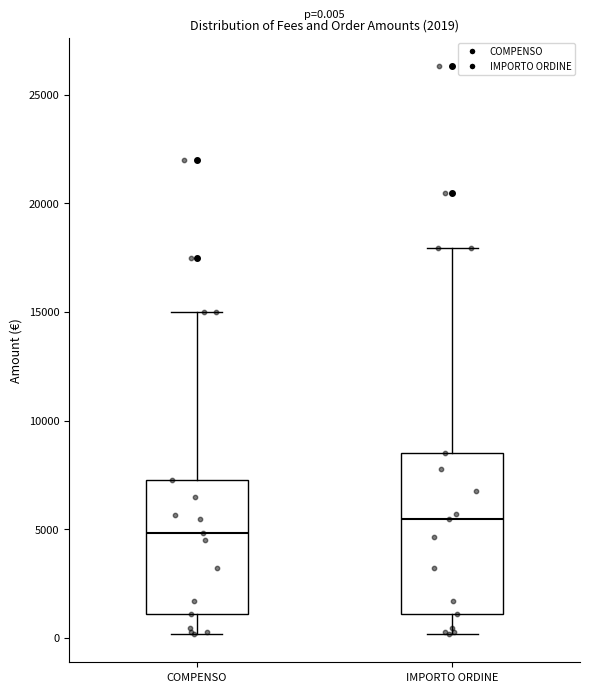

Comparing the boxes themselves (not the whiskers), which one is the tallest?

IMPORTO ORDINE